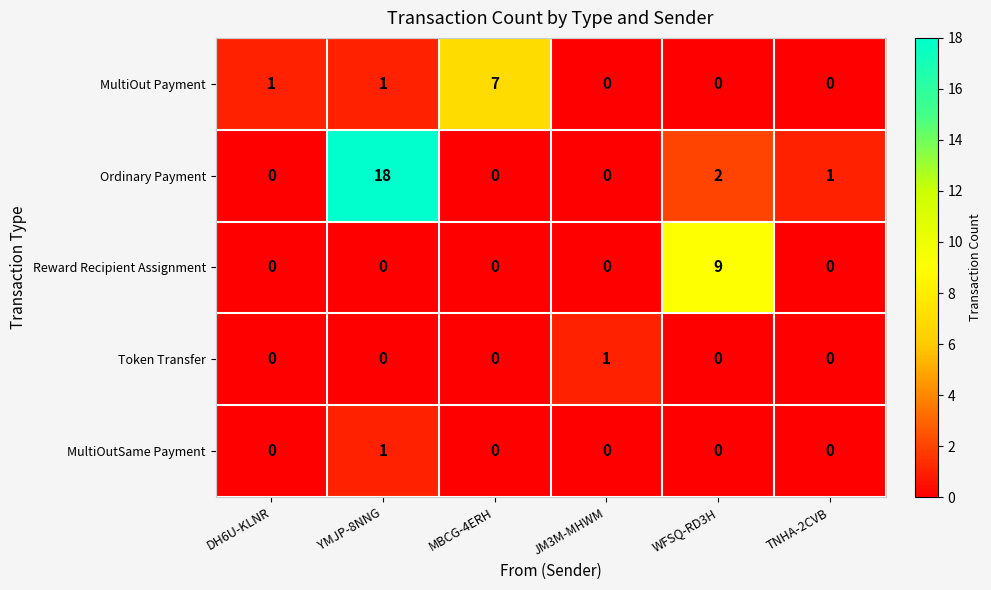

Which category has the highest value in the Ordinary Payment series?

YMJP-8NNG